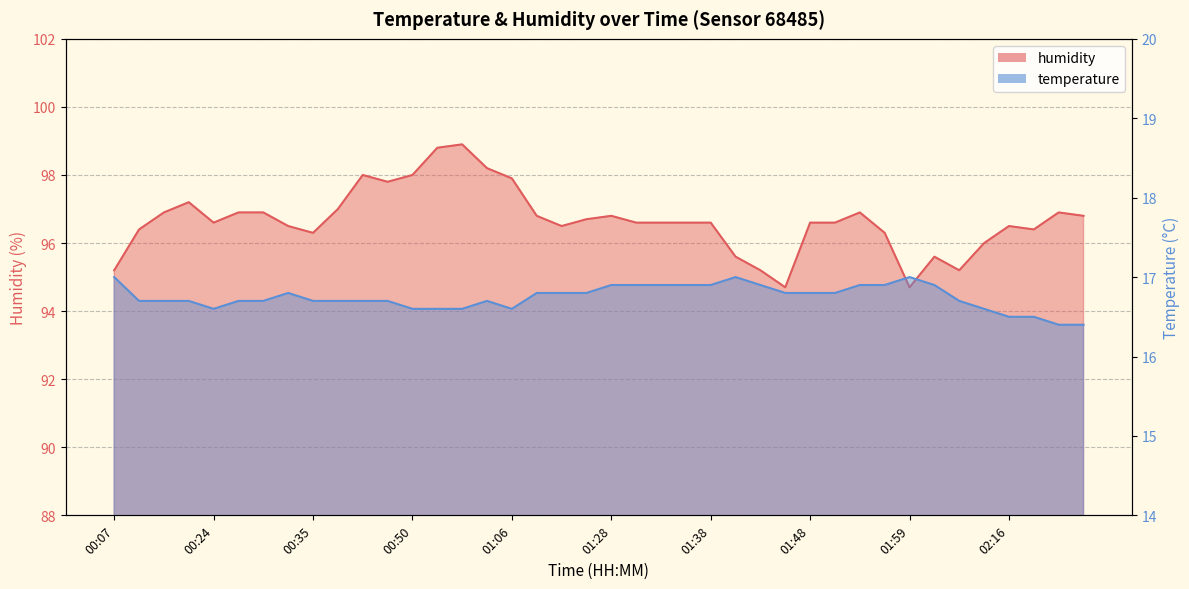

What is the value of the temperature point at the 8th from the left?

16.8